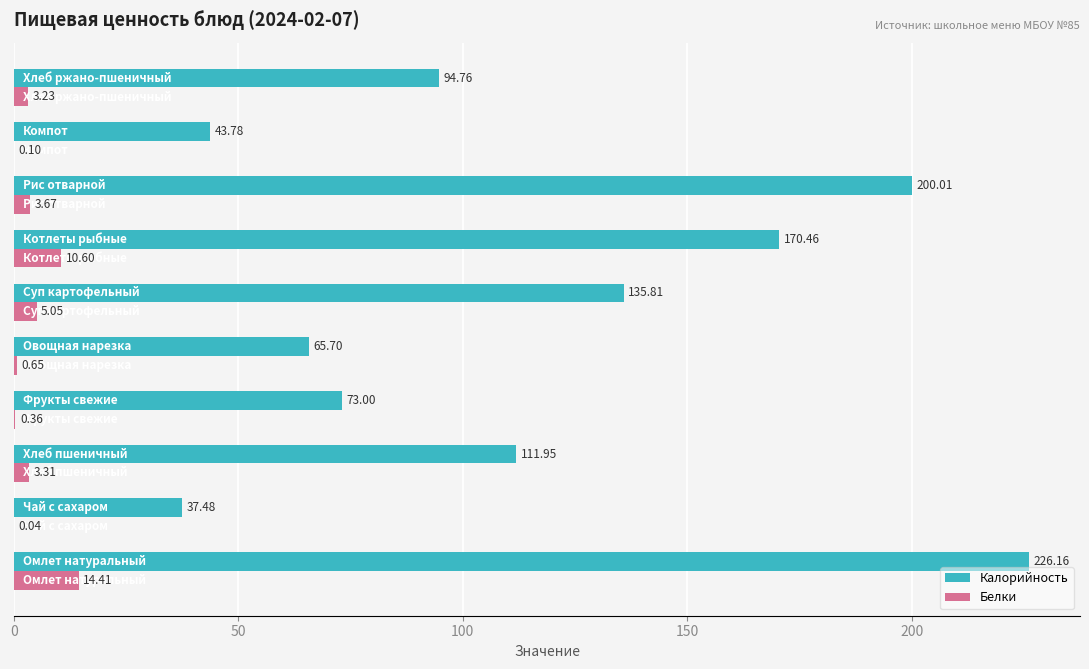

Which series has the largest total across all categories?

Калорийность